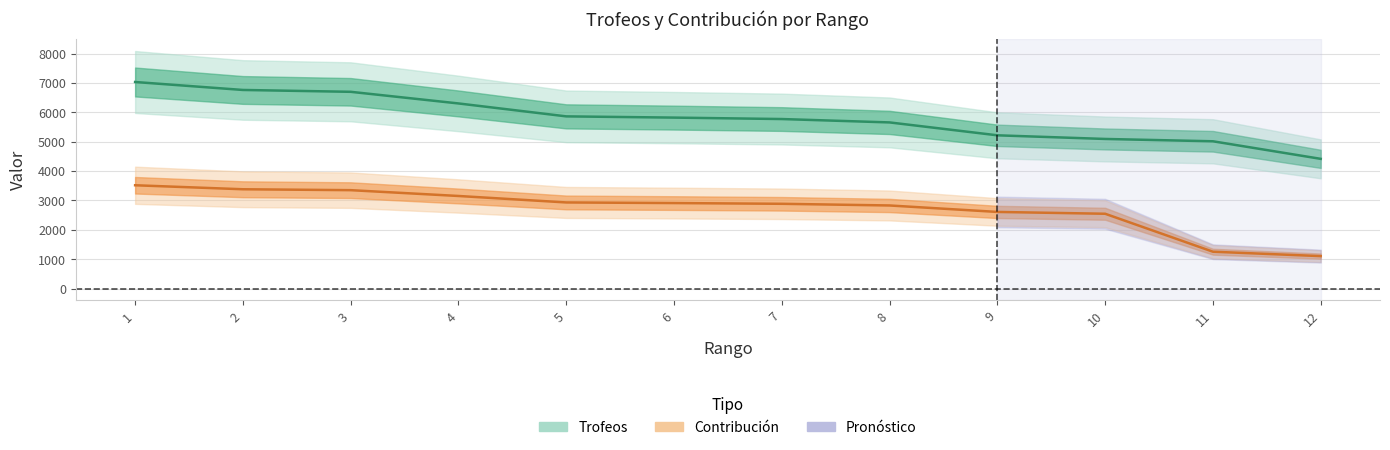

Reading right to left, what are all the values shown in this chart?

Trofeos: 12=4414	11=5012	10=5091	9=5215	8=5654	7=5769	6=5818	5=5860	4=6300	3=6696	2=6759	1=7030
Contribución: 12=1103	11=1253	10=2545	9=2607	8=2827	7=2884	6=2909	5=2930	4=3150	3=3348	2=3379	1=3515